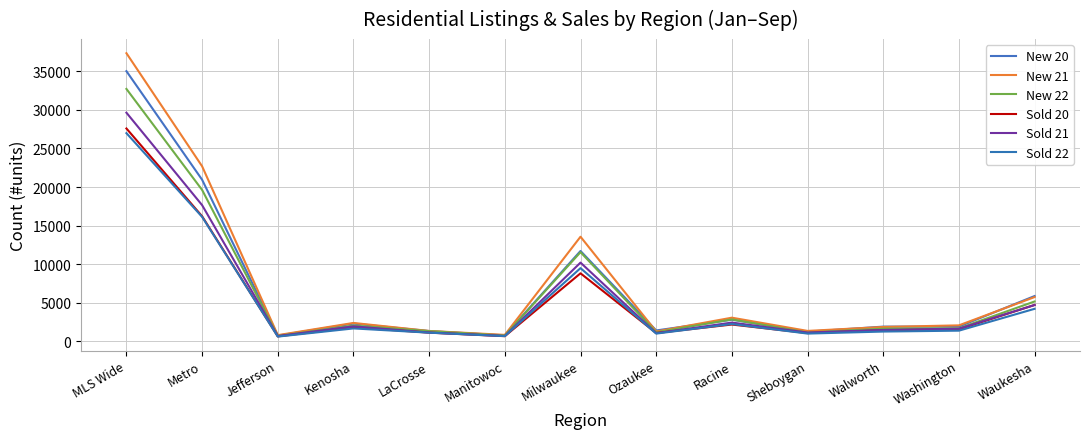

Which category has the lowest value across all series?

Jefferson